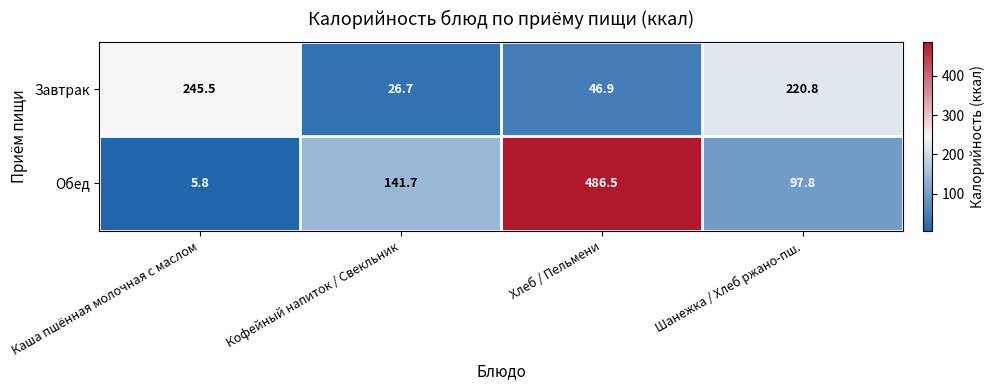

What is the maximum value shown in the chart?

486.5